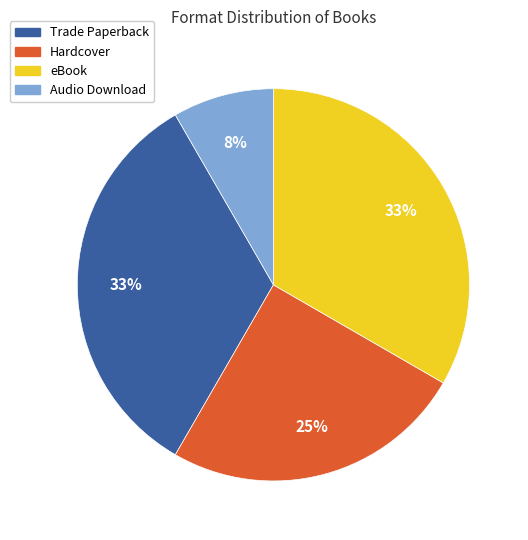

Which category has the smallest portion of the pie?

Audio Download